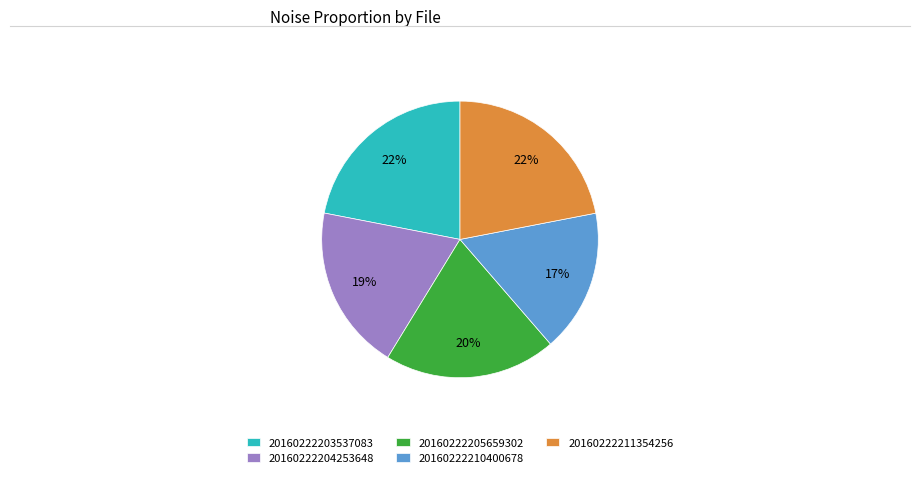

What is the smallest slice in the pie chart?

20160222210400678